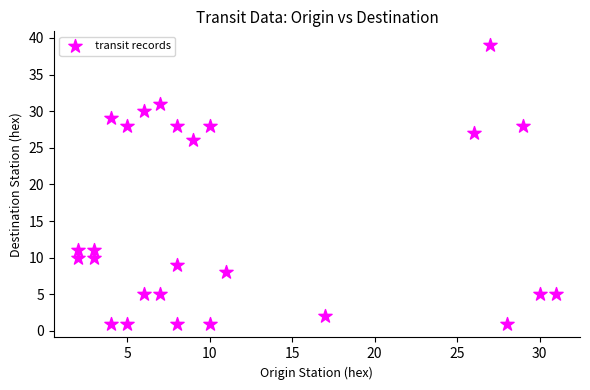

What Y value in the scatter plot is closest to 20?

26